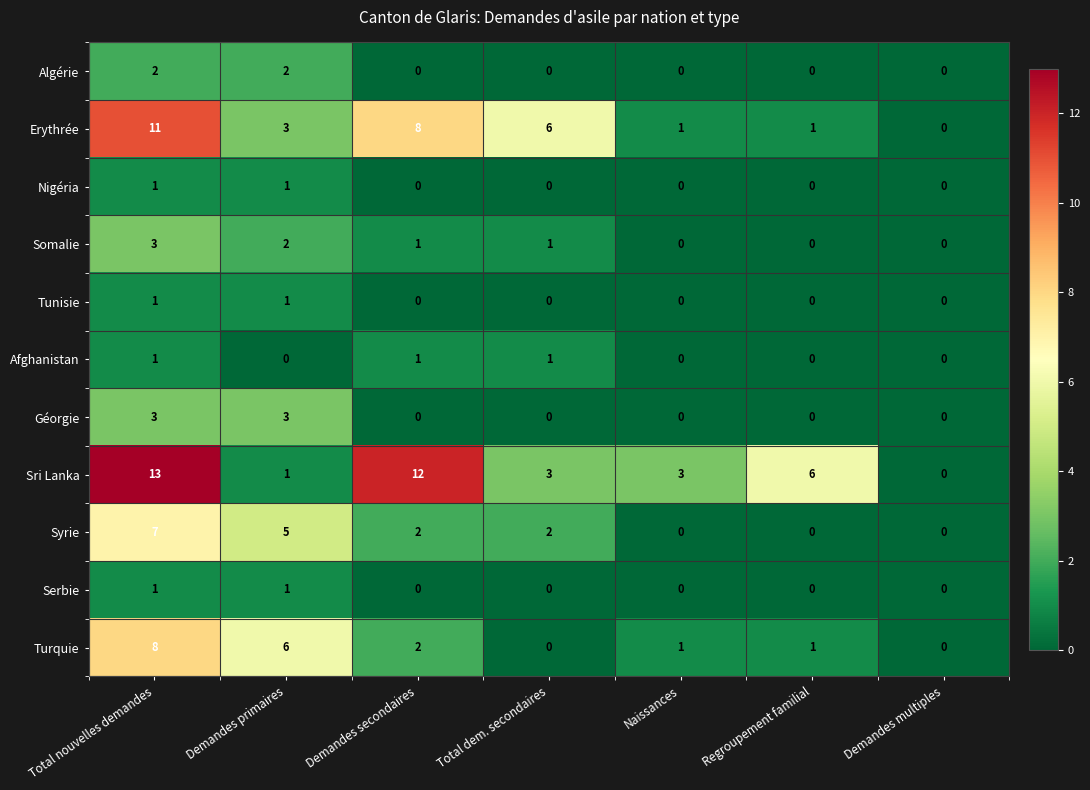

At which category does the chart reach its peak across all series?

Total nouvelles demandes